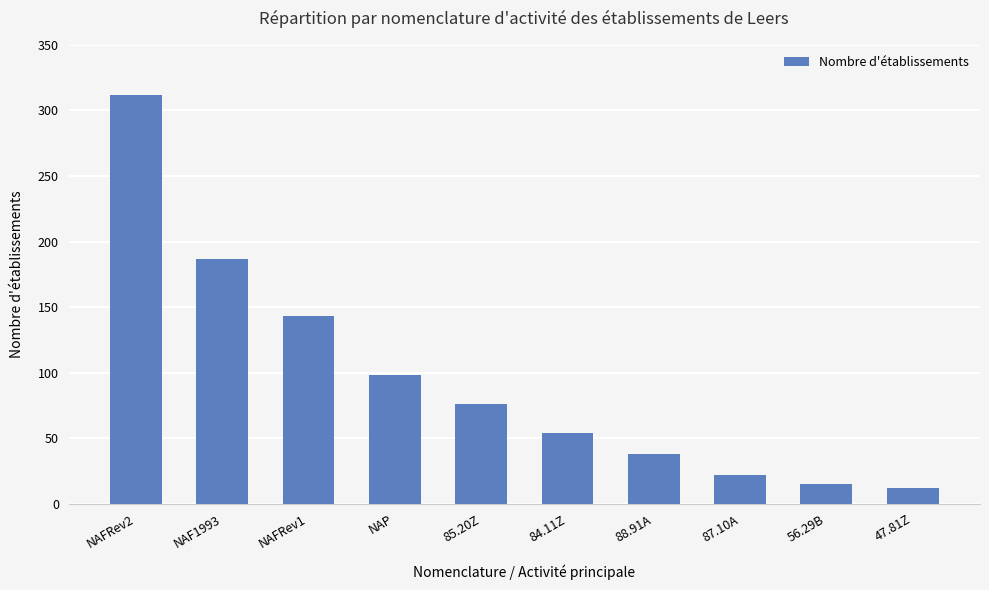

Does the chart contain any negative values?

No